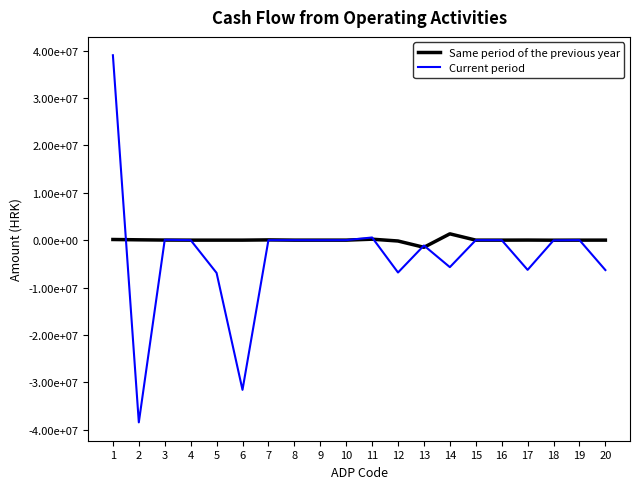

Does the chart display data point markers on the line(s)?

No